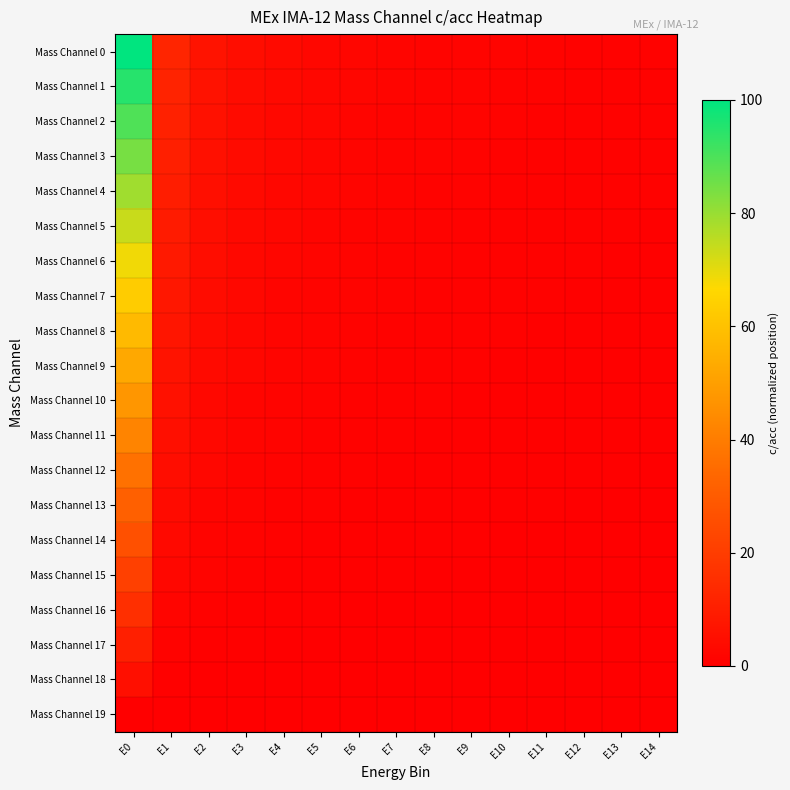

At which category is the sum across all series the highest?

E0